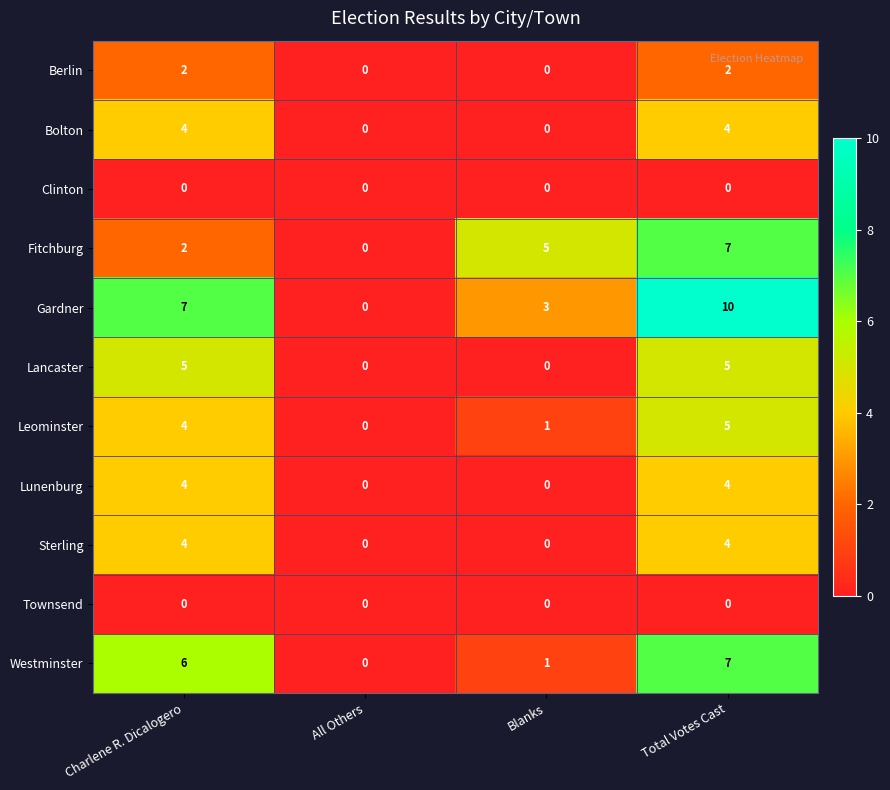

How many values in the Sterling series are below 4?

2